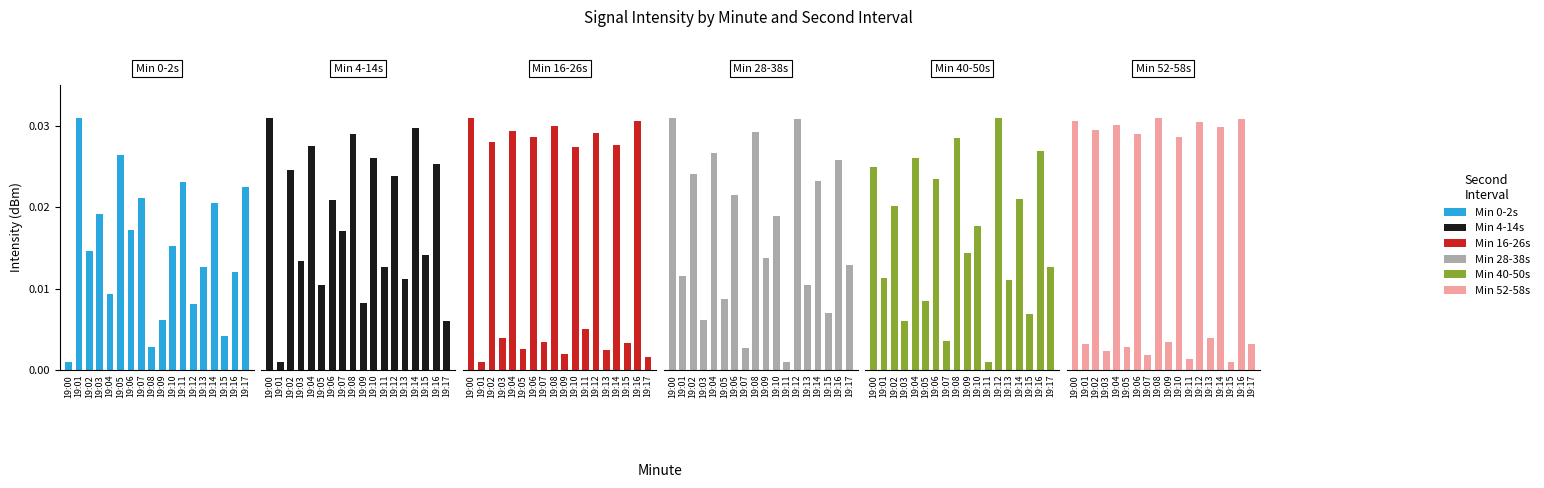

The value of Min 4-14s at 19:05 is 0.0. True or false?

False